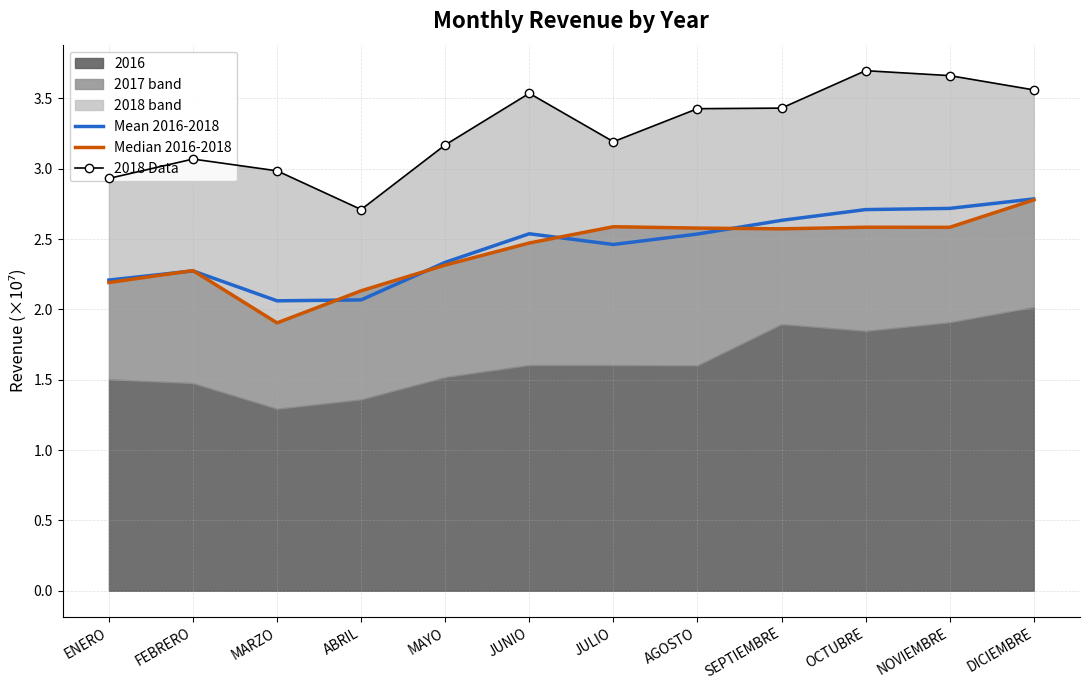

At how many categories does at least one series exceed 23247985?

12